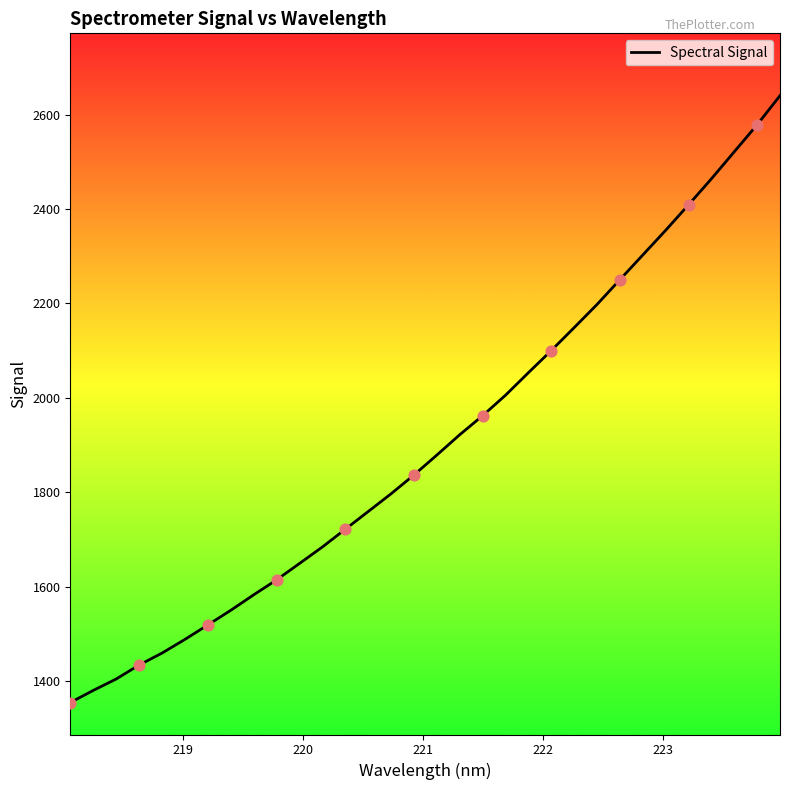

What is the minimum value shown in the chart?

1354.4